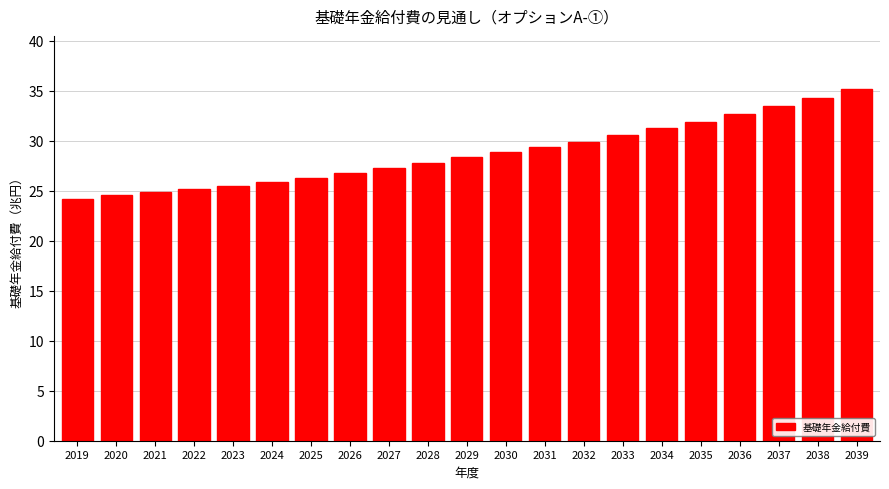

Reading left to right, transcribe all the data shown in this chart.

2019=24.2	2020=24.5	2021=24.8	2022=25.2	2023=25.5	2024=25.9	2025=26.3	2026=26.8	2027=27.3	2028=27.8	2029=28.3	2030=28.9	2031=29.4	2032=29.9	2033=30.5	2034=31.2	2035=31.9	2036=32.6	2037=33.5	2038=34.3	2039=35.2